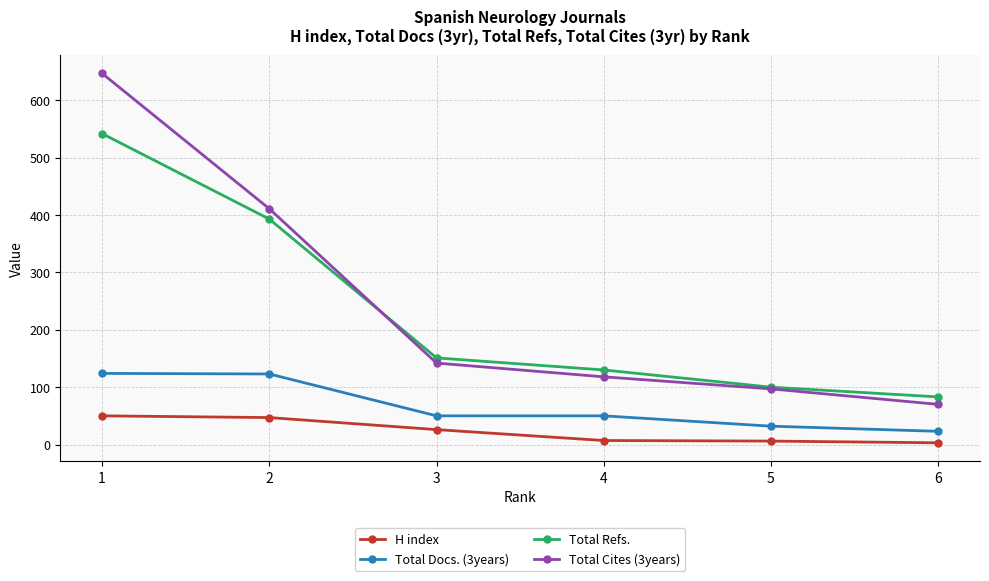

What value does the Total Docs. (3years) series have at 2?

123